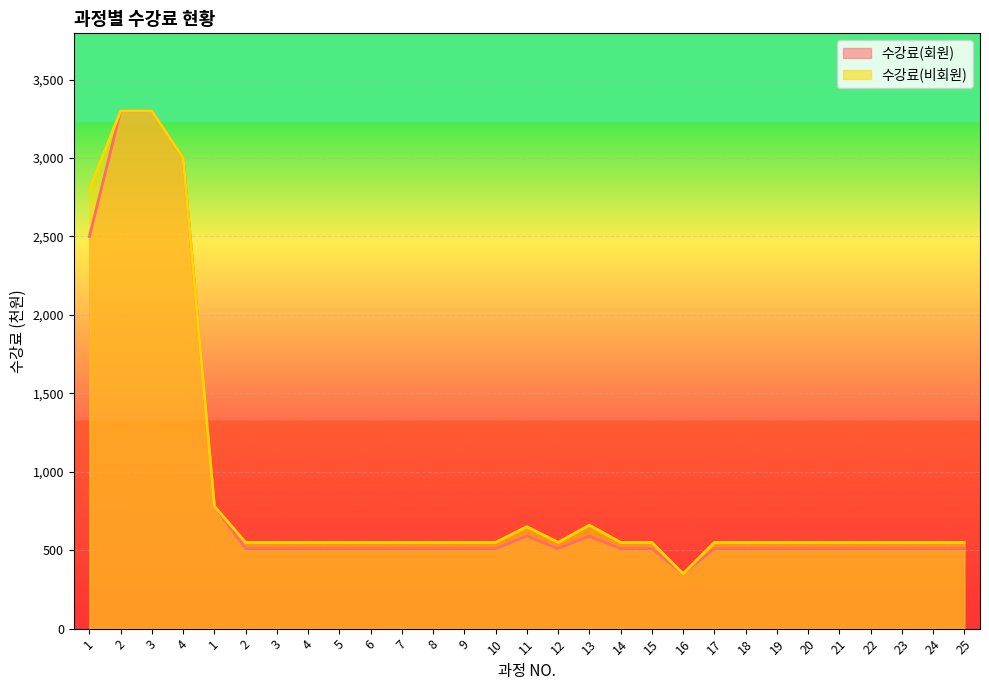

What is the total value across all series at 8?

1060